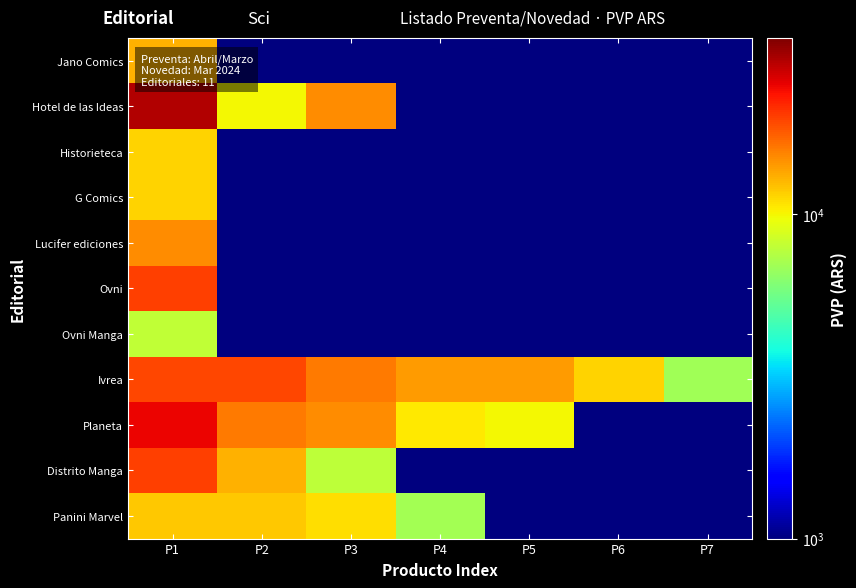

Reading left to right, list all the values displayed in this chart.

Jano Comics: P1=13000	P2=1000	P3=1000	P4=1000	P5=1000	P6=1000	P7=1000
Hotel de las Ideas: P1=30000	P2=10000	P3=15000	P4=1000	P5=1000	P6=1000	P7=1000
Historieteca: P1=11500	P2=1000	P3=1000	P4=1000	P5=1000	P6=1000	P7=1000
G Comics: P1=11500	P2=1000	P3=1000	P4=1000	P5=1000	P6=1000	P7=1000
Lucifer ediciones: P1=15000	P2=1000	P3=1000	P4=1000	P5=1000	P6=1000	P7=1000
Ovni: P1=20000	P2=1000	P3=1000	P4=1000	P5=1000	P6=1000	P7=1000
Ovni Manga: P1=8000	P2=1000	P3=1000	P4=1000	P5=1000	P6=1000	P7=1000
Ivrea: P1=19500	P2=19500	P3=16000	P4=14000	P5=14000	P6=11500	P7=6900
Planeta: P1=24900	P2=15900	P3=14900	P4=10500	P5=9900	P6=1000	P7=1000
Distrito Manga: P1=20000	P2=12900	P3=7900	P4=1000	P5=1000	P6=1000	P7=1000
Panini Marvel: P1=12000	P2=12000	P3=11000	P4=7000	P5=1000	P6=1000	P7=1000